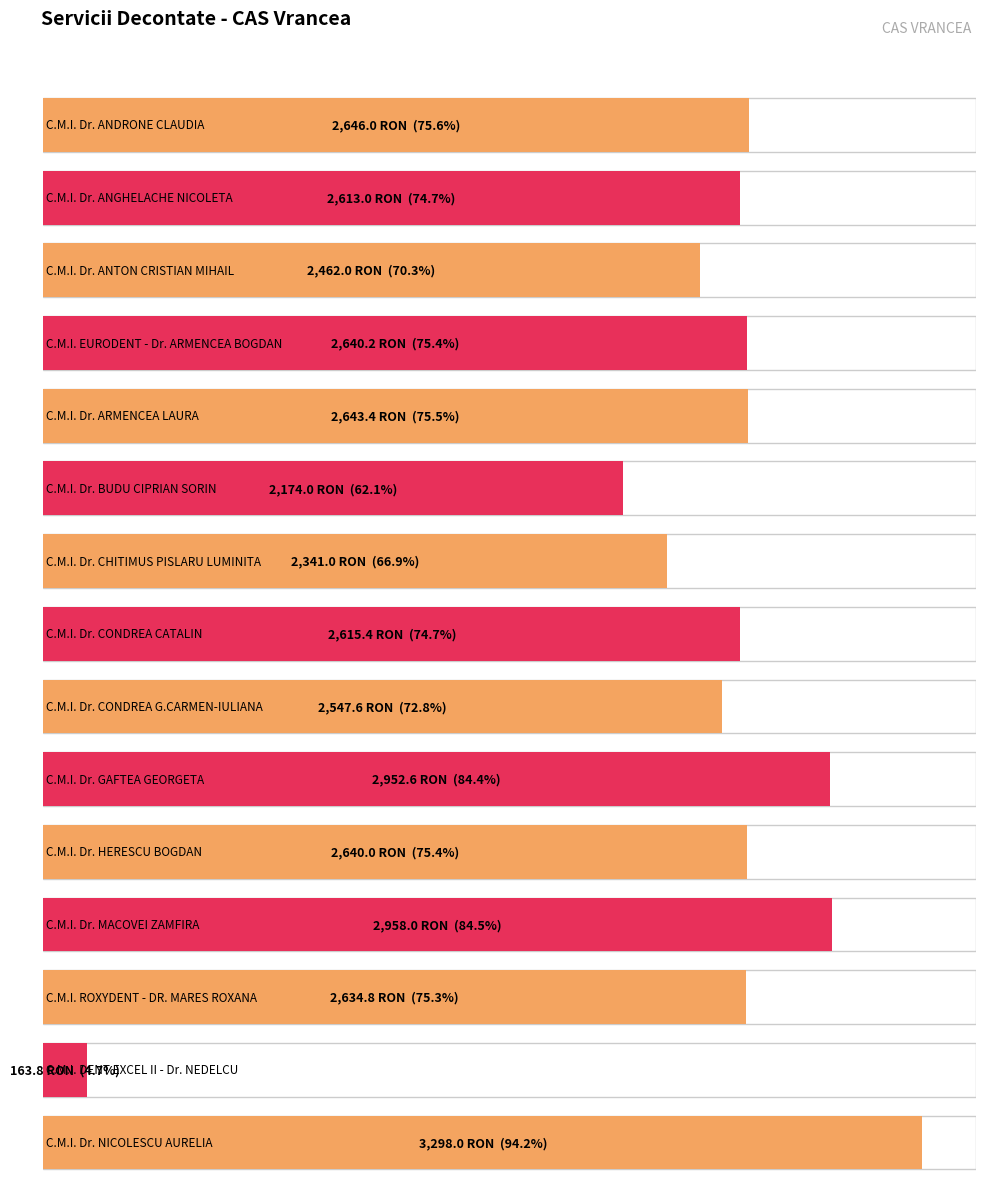

True or false: the data shows 3520.6 at C.M.I. Dr. CONDREA CATALIN.

False